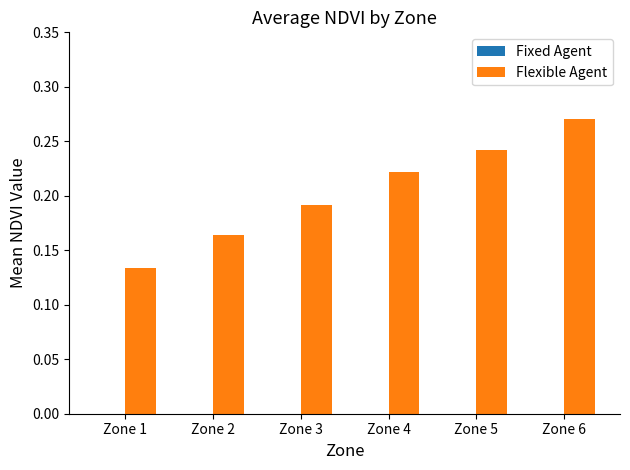

Which has a higher value, Zone 4 or Zone 3?

Zone 4